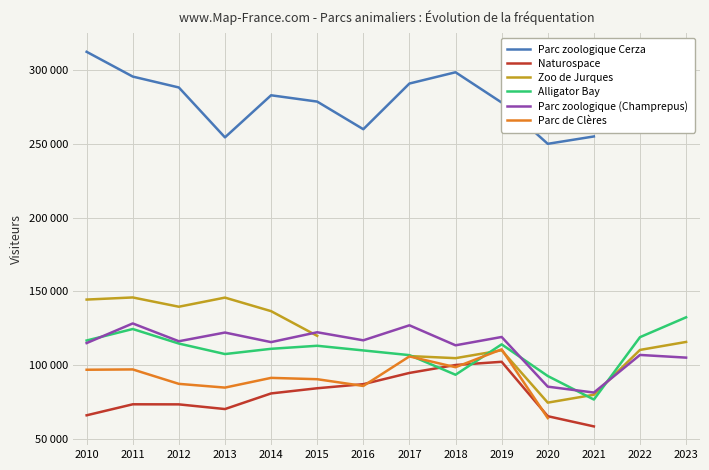

How many intersections are there between Alligator Bay and Naturospace?

2